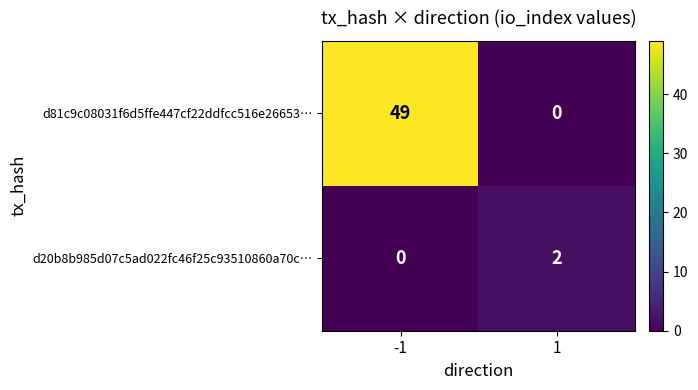

True or false: d81c9c08031f6d5ffe447cf22ddfcc516e26653… has a value of -22 at 1.

False